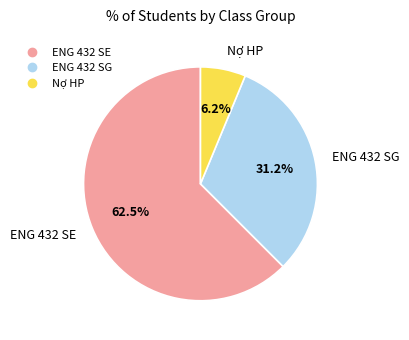

Between Nợ HP and ENG 432 SE, which is larger?

ENG 432 SE